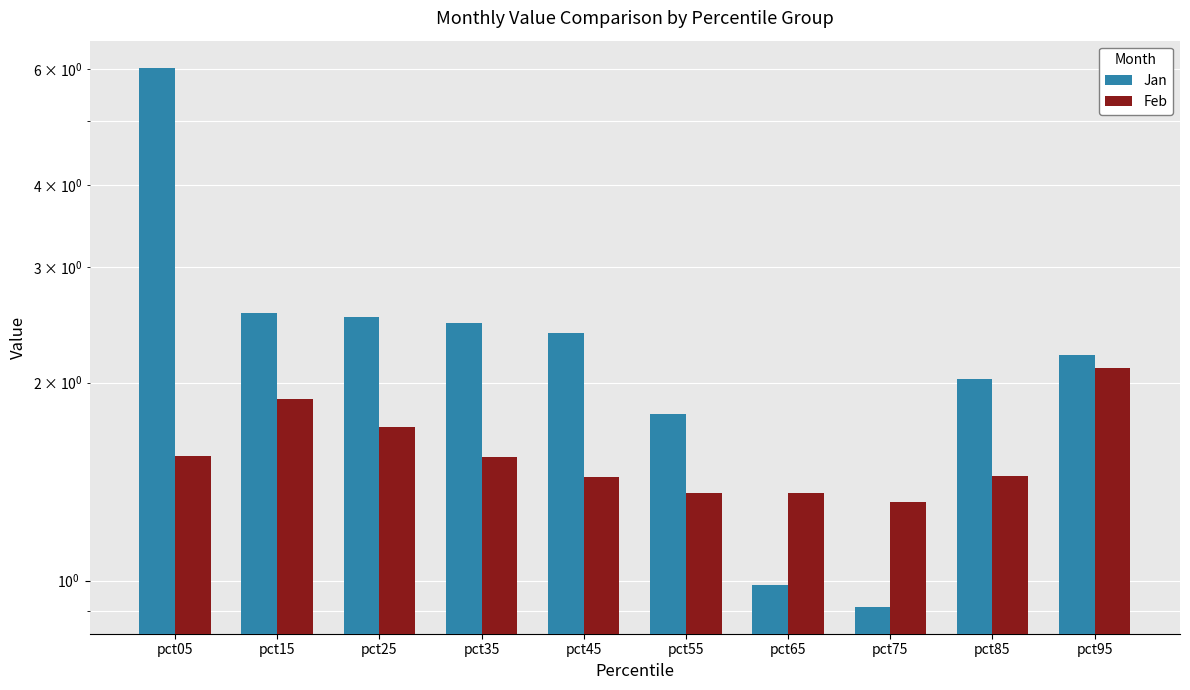

Which category has the highest value in the Jan series?

pct05